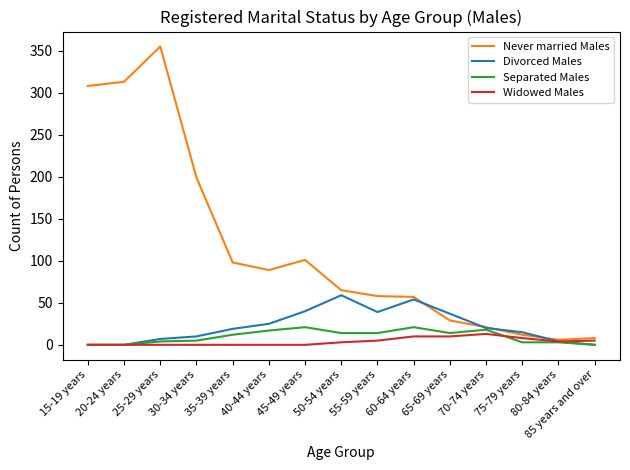

In Divorced Males, how many points are higher than both neighbors (excluding endpoints)?

2